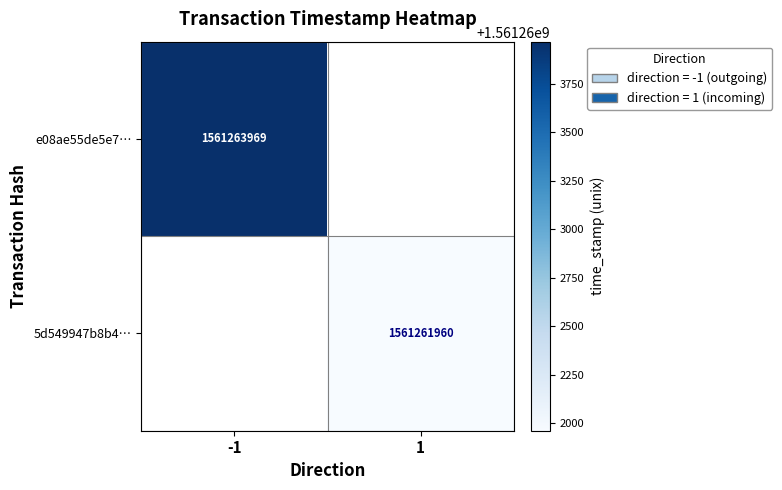

True or false: e08ae55de5e7… has a value of 1561263969 at -1.

True